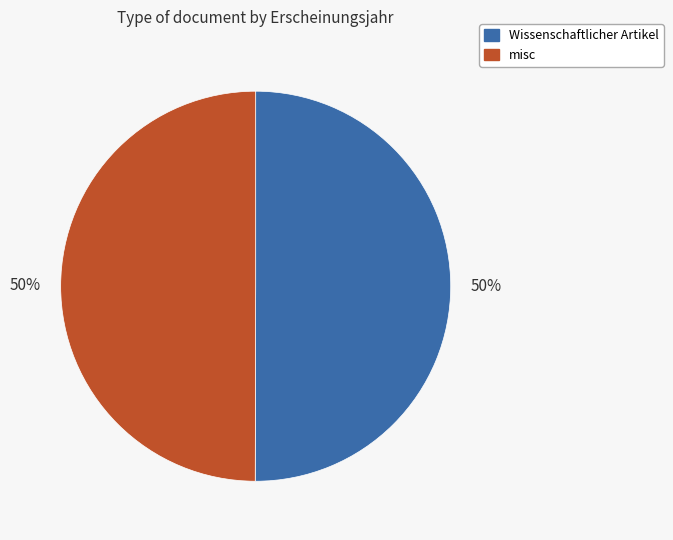

To the nearest percent, what portion does misc represent?

50%